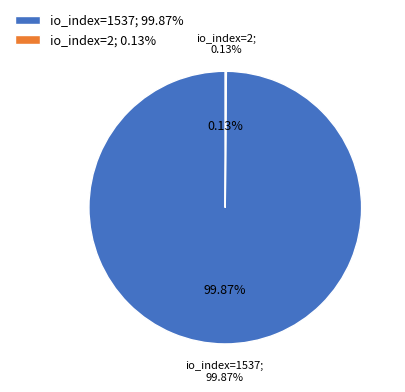

What is the change in value from io_index=1537 to io_index=2?

-1535